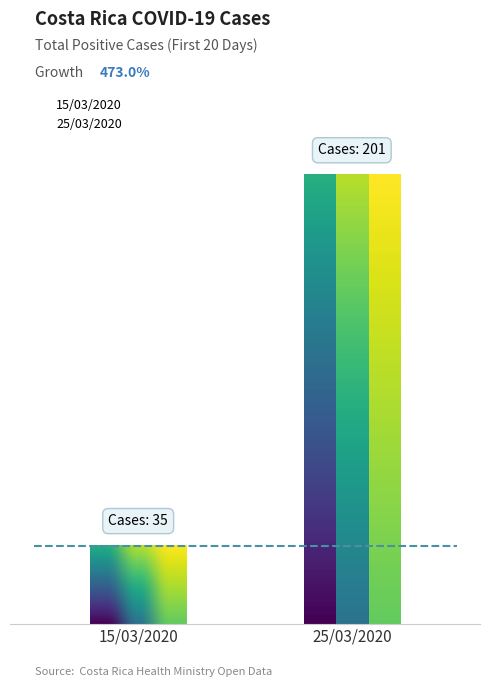

Are the bars horizontal?

No